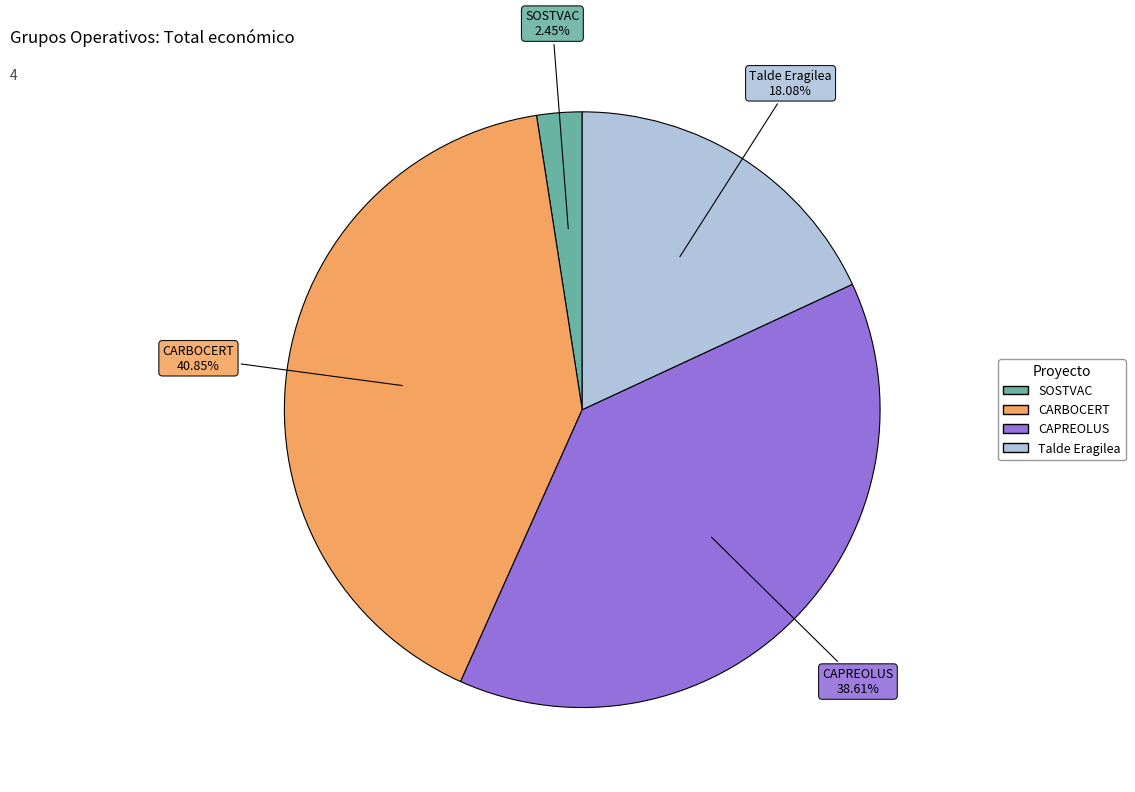

What is the ratio of the value at SOSTVAC to the value at CARBOCERT?

0.1